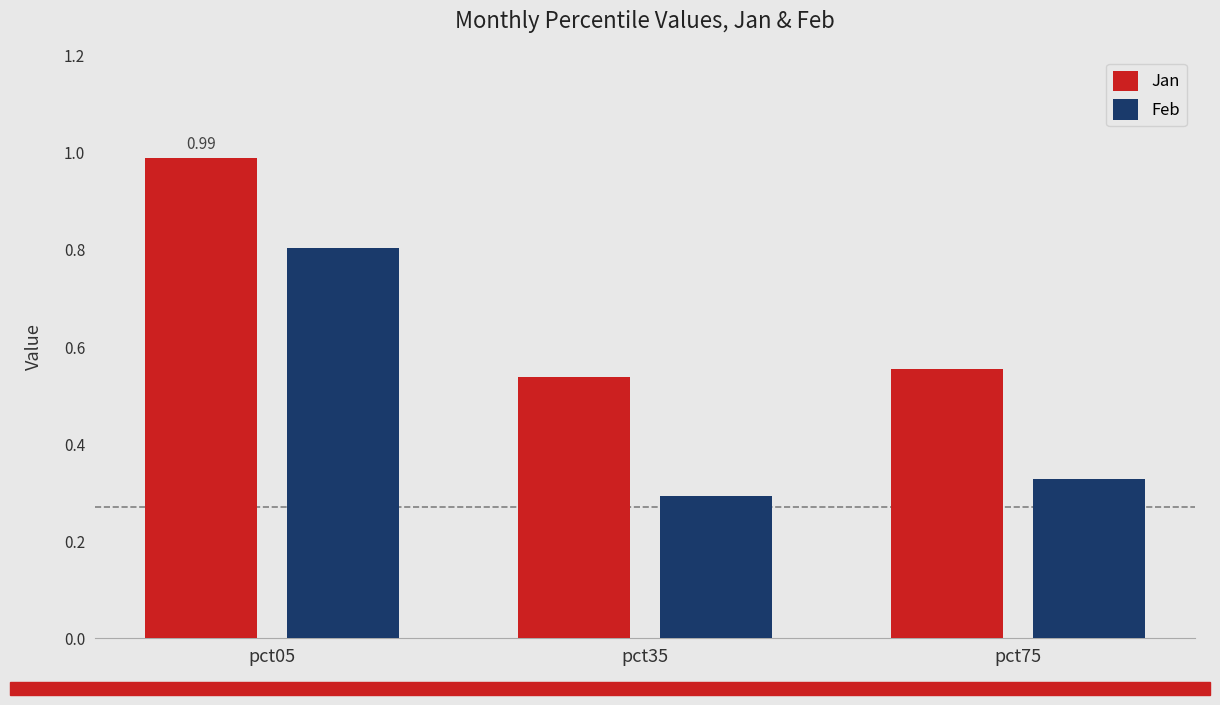

How many bars are there in total?

6